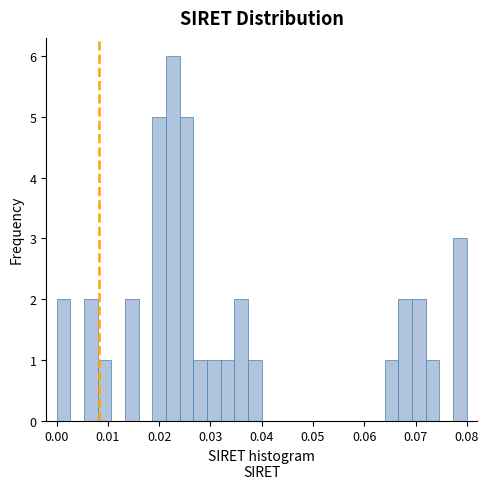

Read against the x-axis, roughly where is the centre of the tallest bar?

0.023